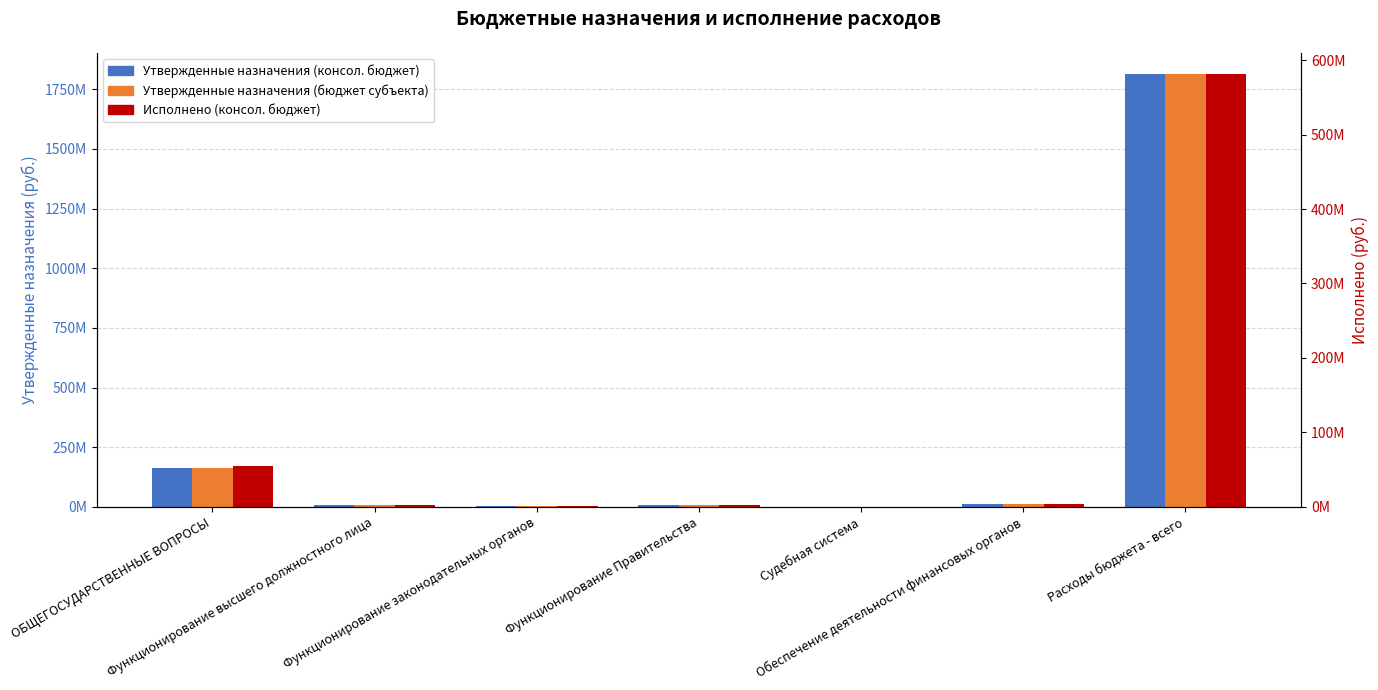

What is the total value across all series at Функционирование высшего должностного лица?

26777444.1